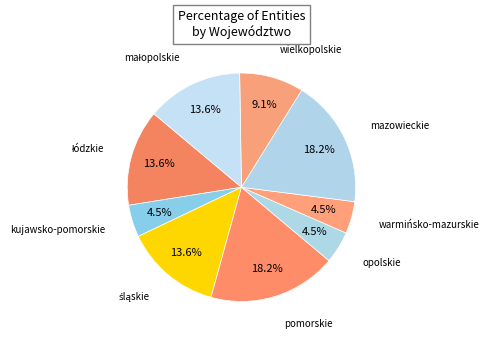

How many slices are in this pie chart?

9